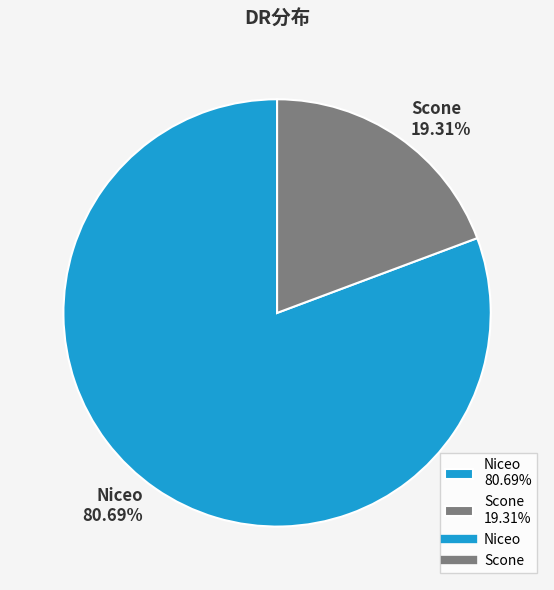

How many slices are in this pie chart?

2